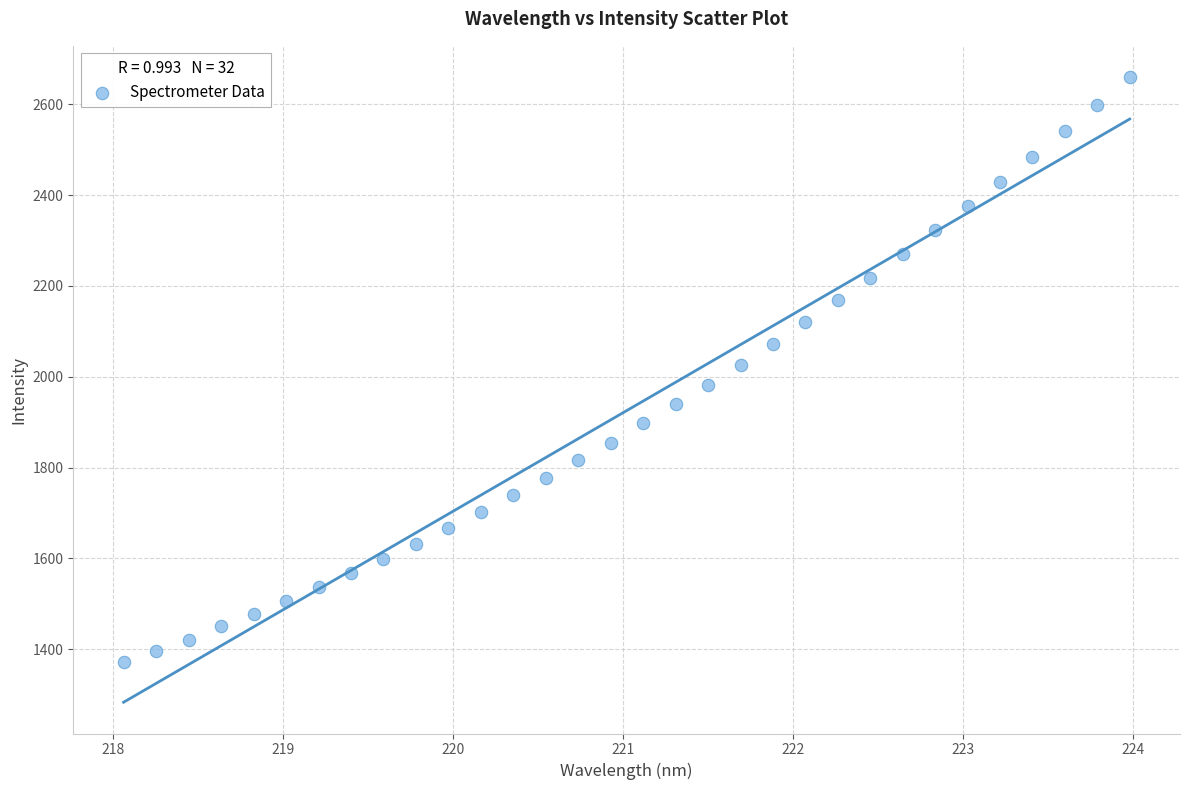

What is the range of Y values (max minus min)?

1288.1